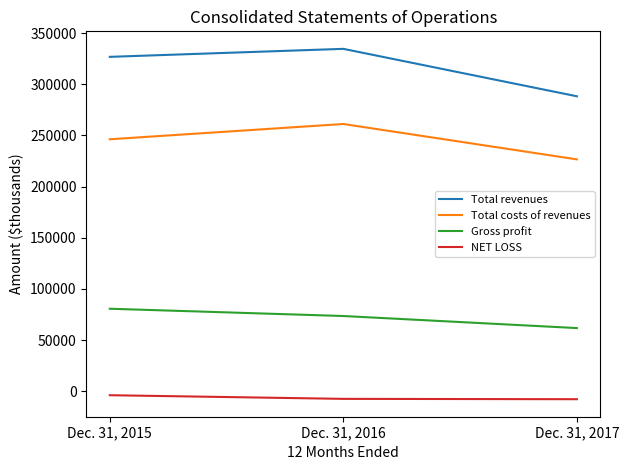

What is the total value across all series at Dec. 31, 2017?

568677